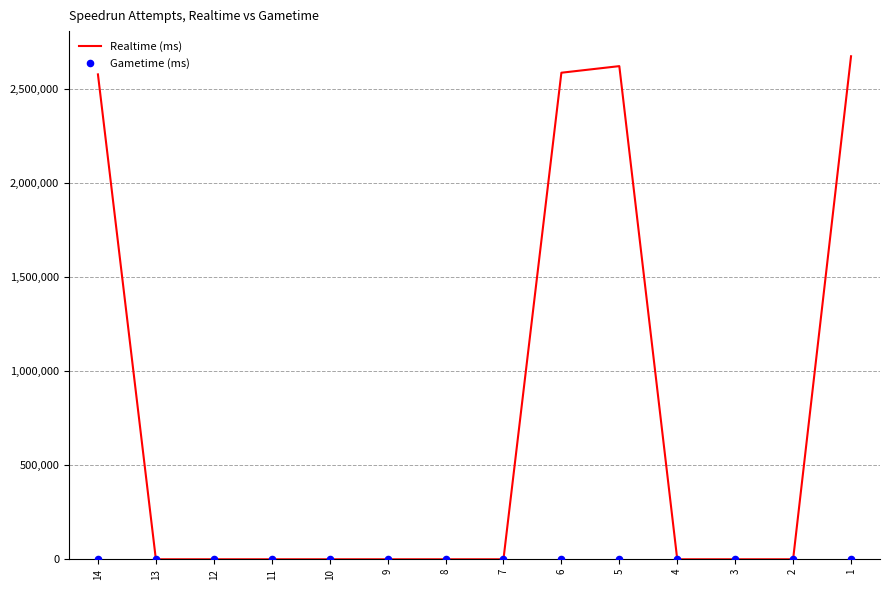

Which series reaches the maximum Y coordinate?

Realtime (ms)